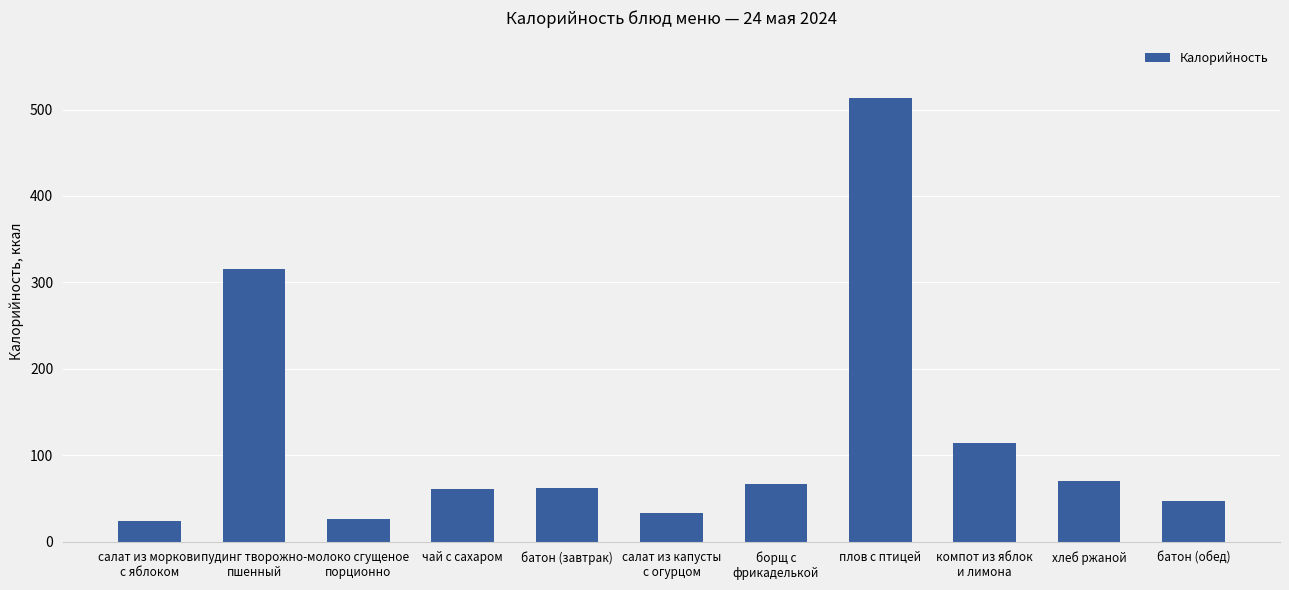

What is the label of the 11th bar from the left?

батон (обед)